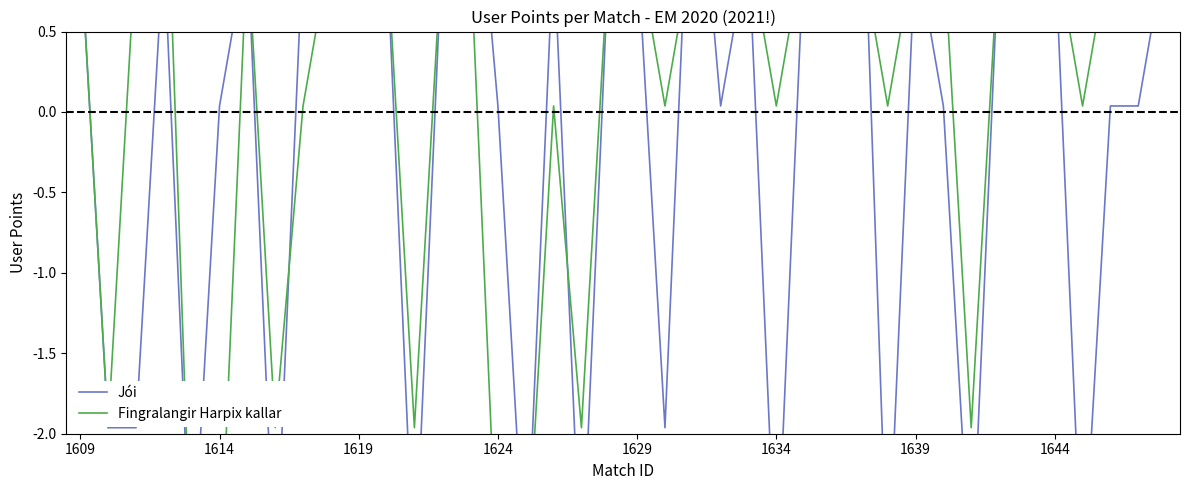

Does the chart have visible grid lines?

No